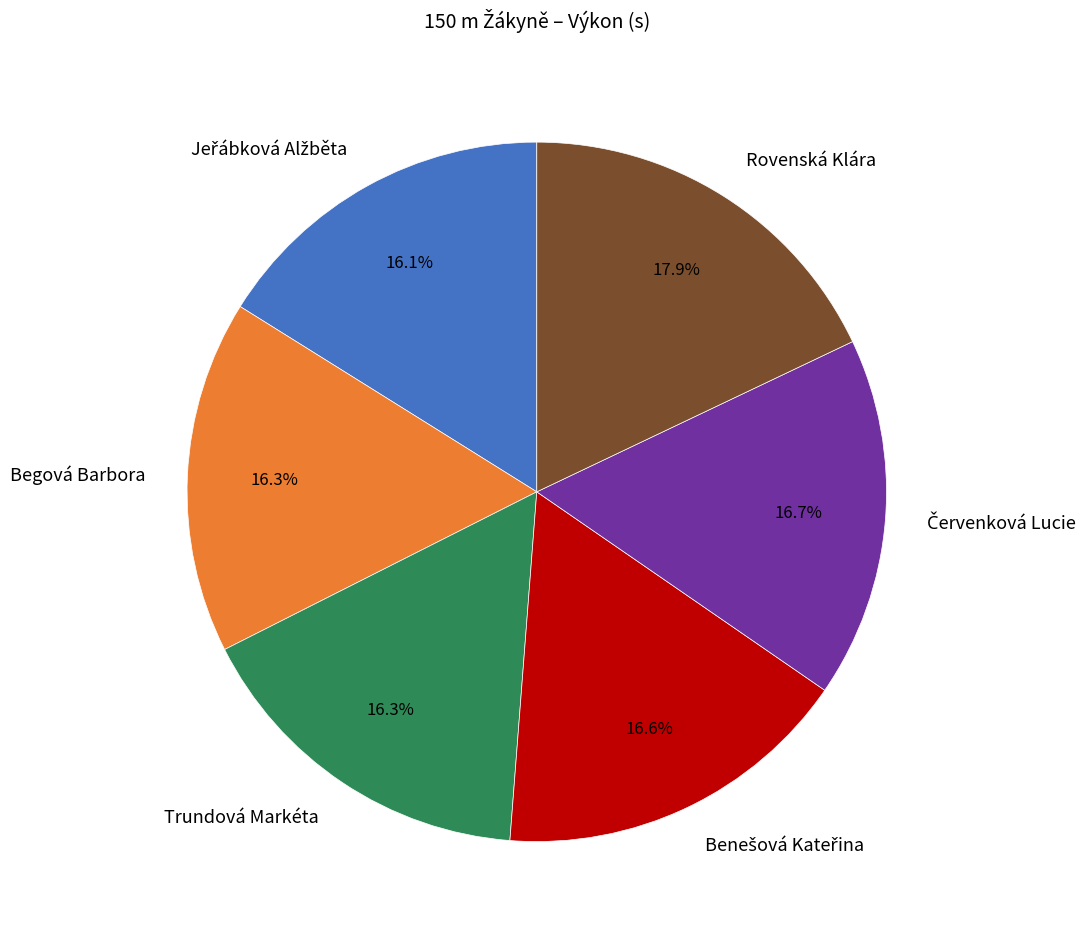

Is there any slice that represents more than half of the pie?

No